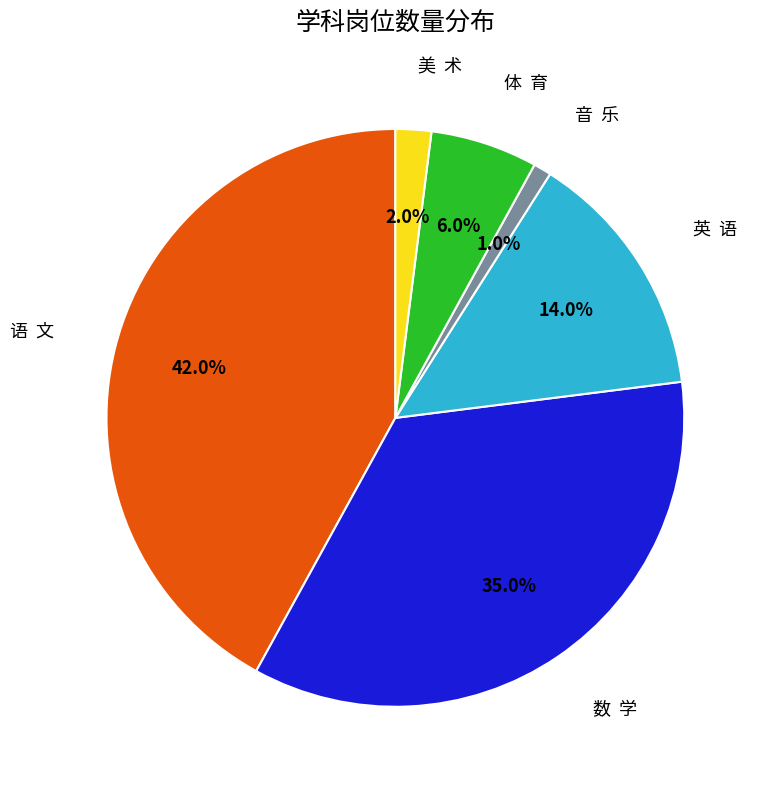

Does any single category account for the majority?

No